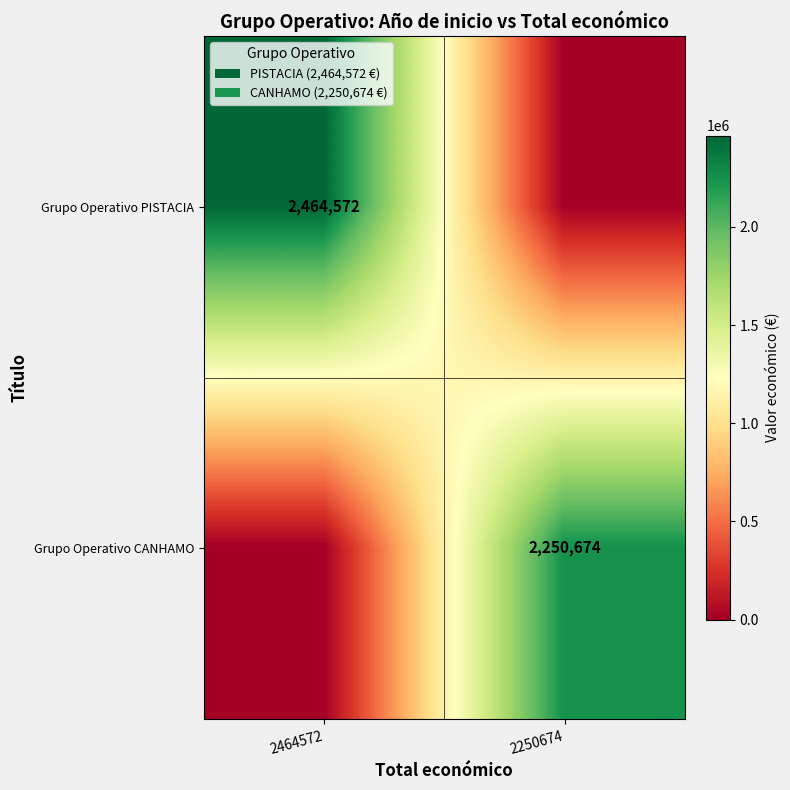

True or false: Grupo Operativo PISTACIA has a value of 2464572 at 2464572.

True